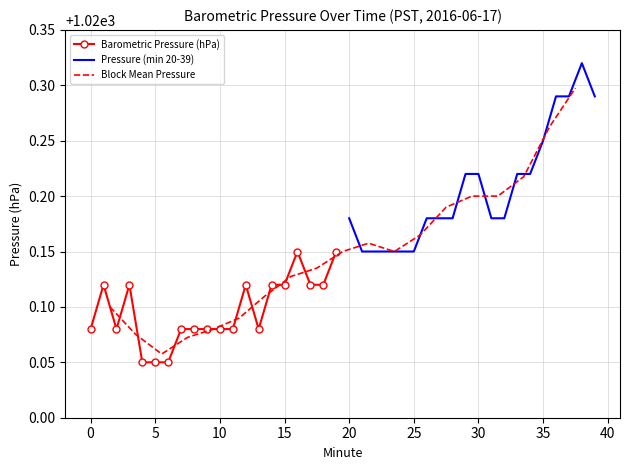

Which has a higher value, 10 or 19?

19